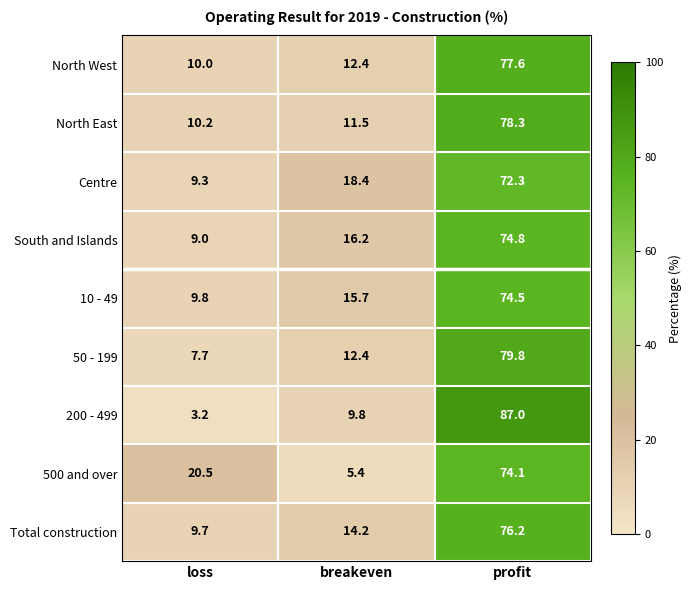

True or false: 500 and over has a value of 126.9 at profit.

False